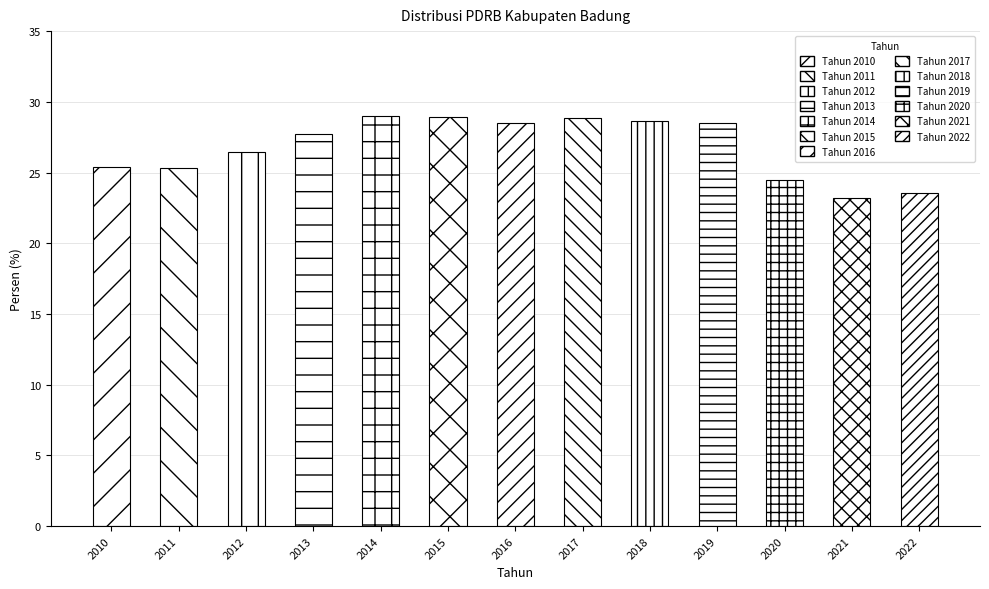

At which category does the chart reach its peak across all series?

2014